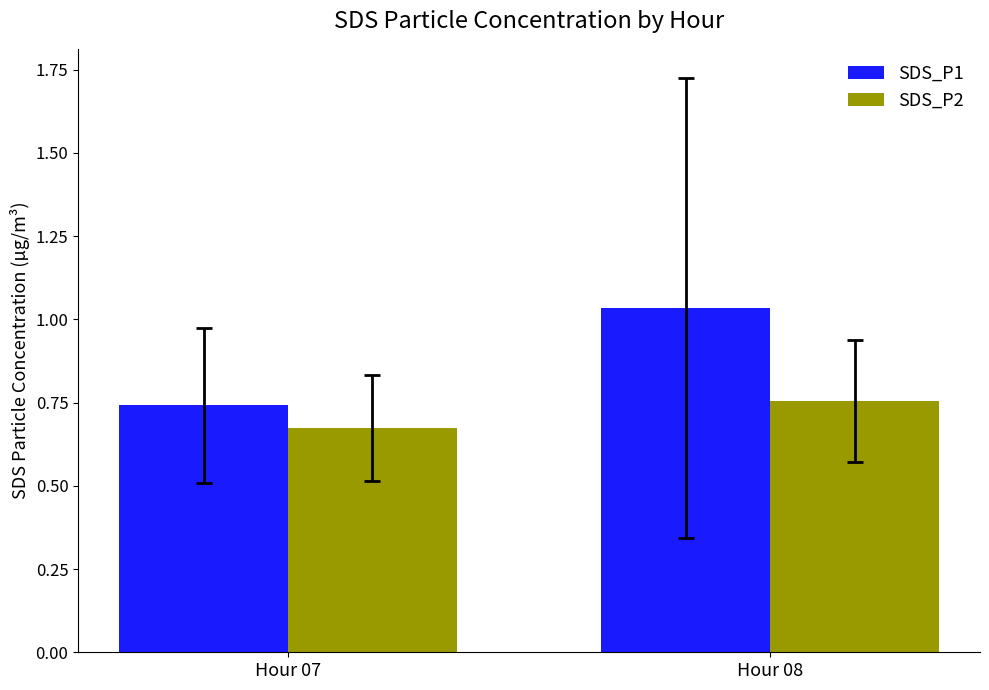

Is the value of SDS_P2 at Hour 07 greater than the value of SDS_P1 at Hour 07?

No